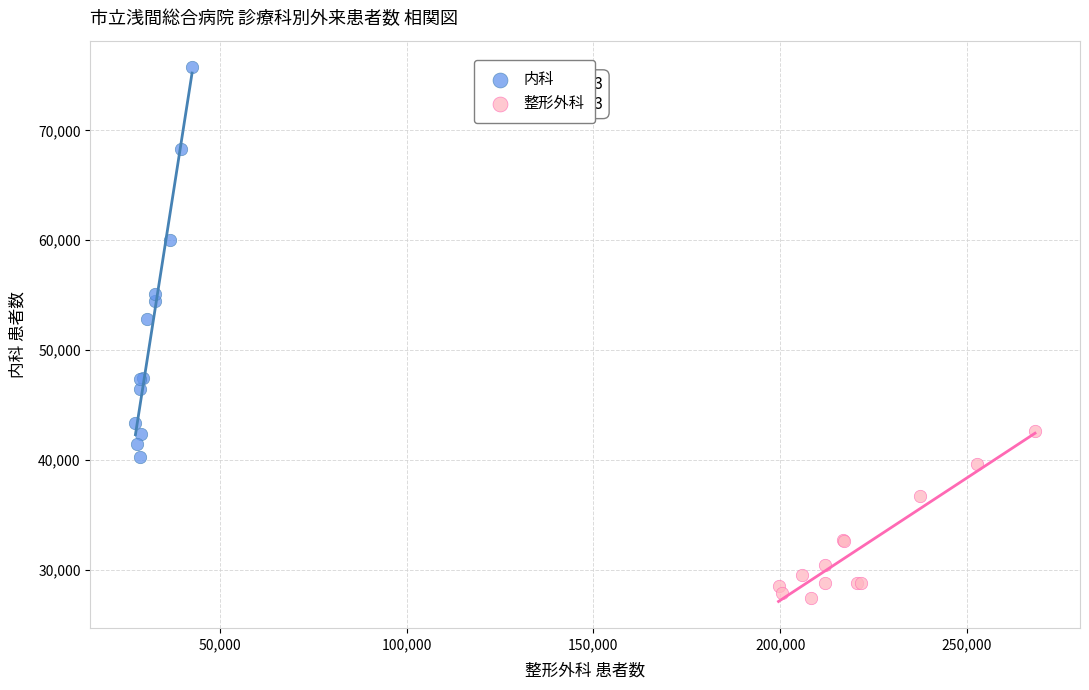

Which series reaches the minimum Y coordinate?

整形外科